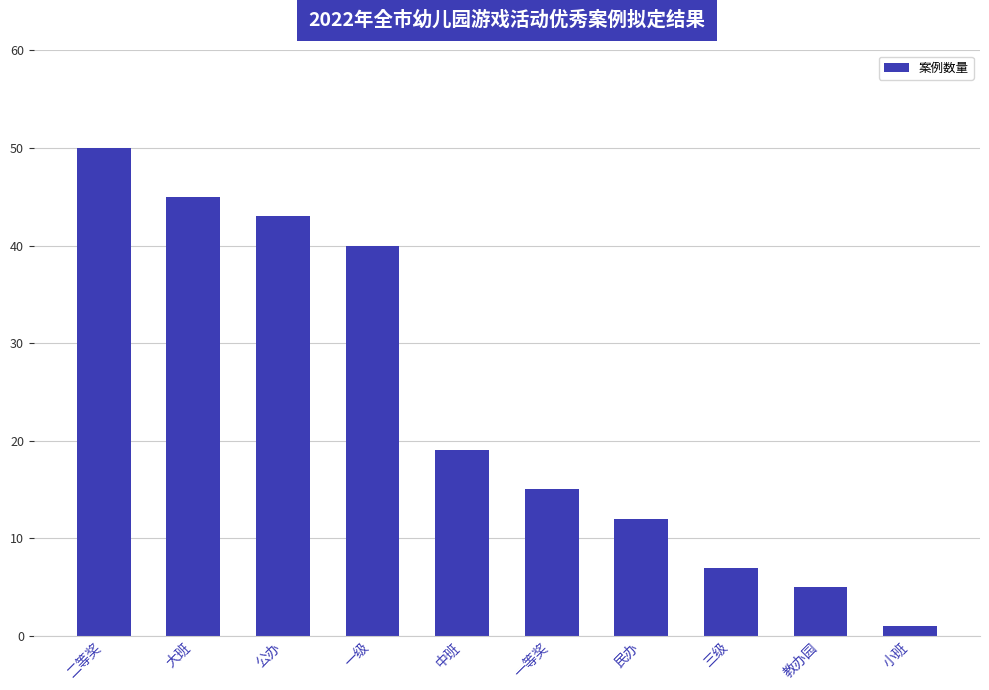

What position from the left is 小班?

10